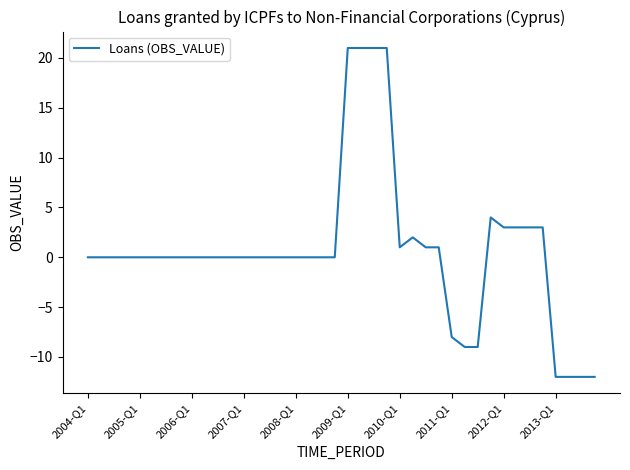

What is the difference between the maximum and minimum values?

33